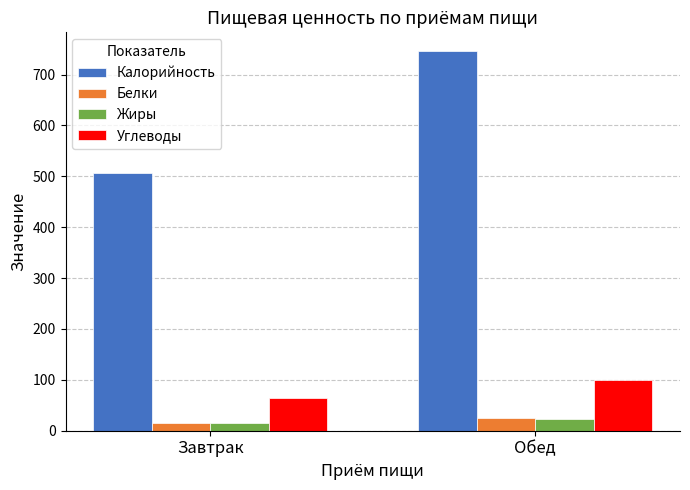

At which label is Белки closest to 19?

Завтрак